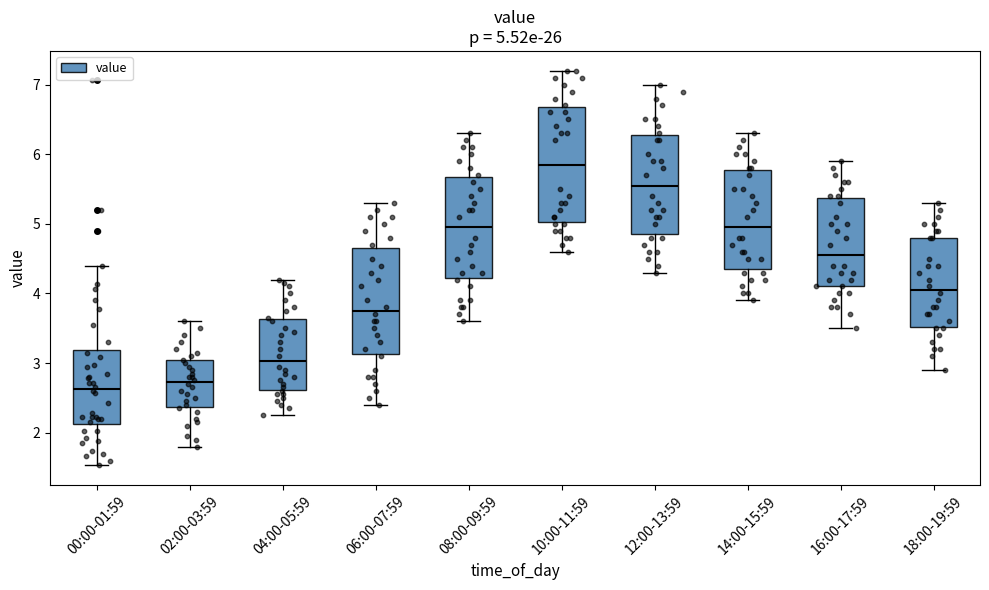

Which box is the tallest, from its lower edge to its upper edge?

10:00-11:59